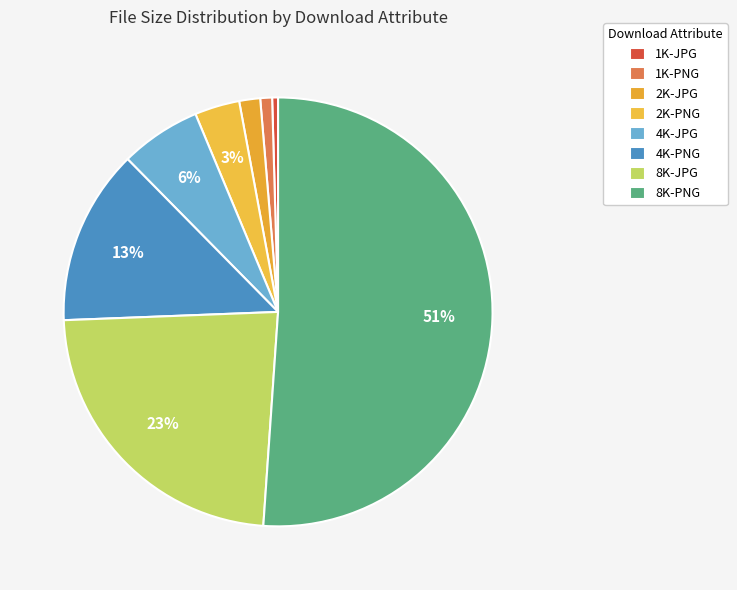

What portion of the pie excludes 1K-PNG?

99.1%